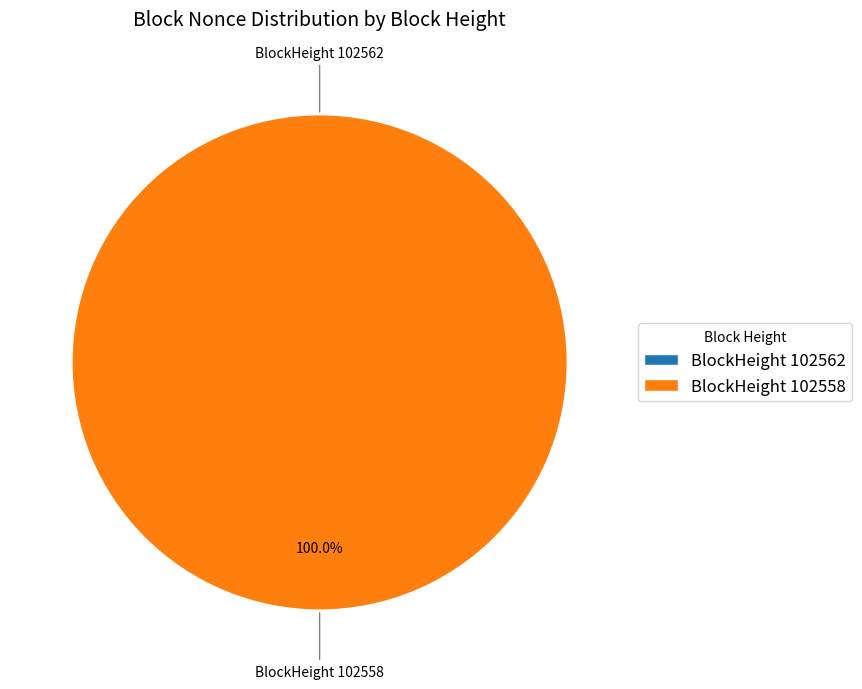

How many slices are in this pie chart?

2